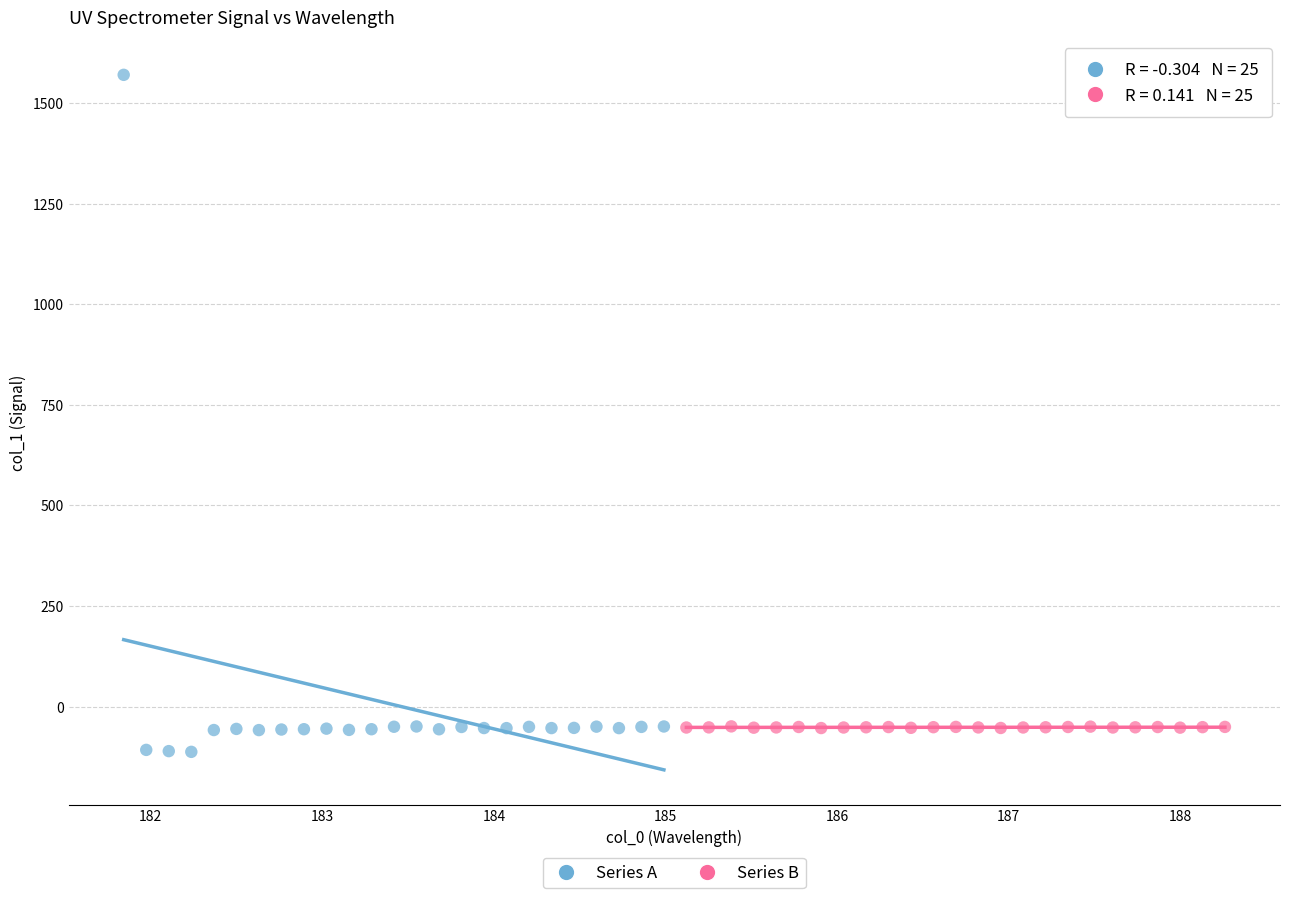

Which series contains the highest Y value?

Series A